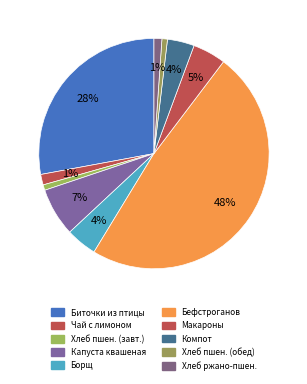

How many slices are in this pie chart?

10